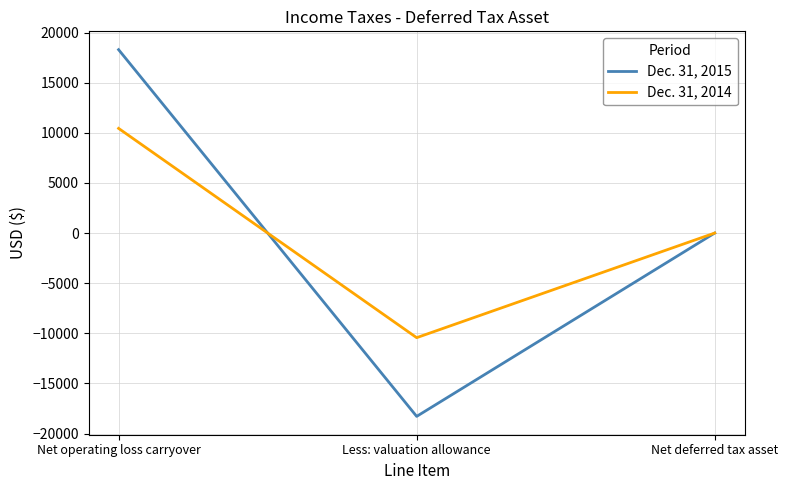

At which category is the sum across all series the highest?

Net operating loss carryover